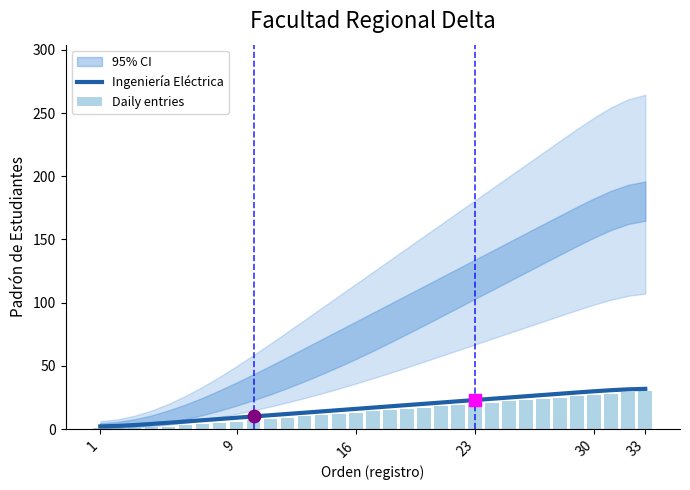

Which series has the largest total across all categories?

Ingeniería Eléctrica